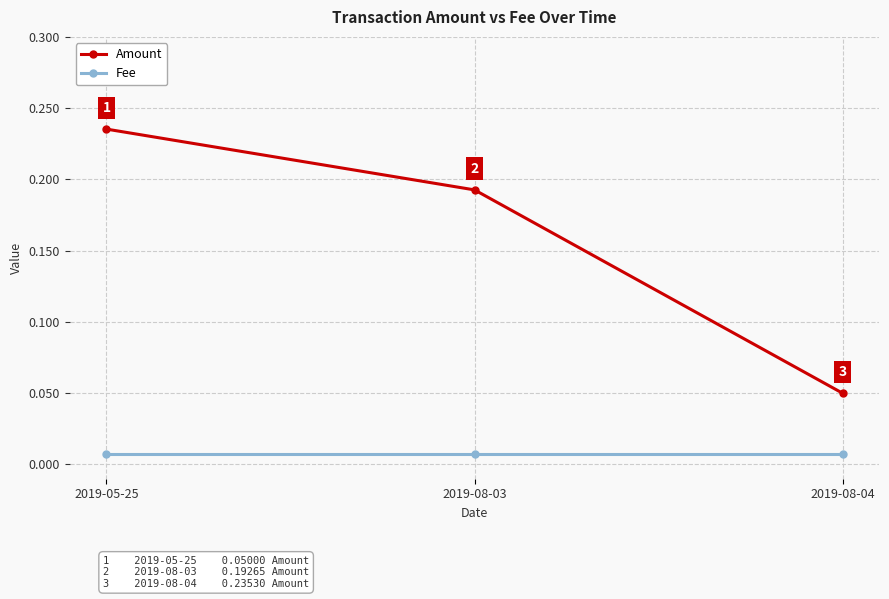

How many Amount values are between 0 and 1?

3